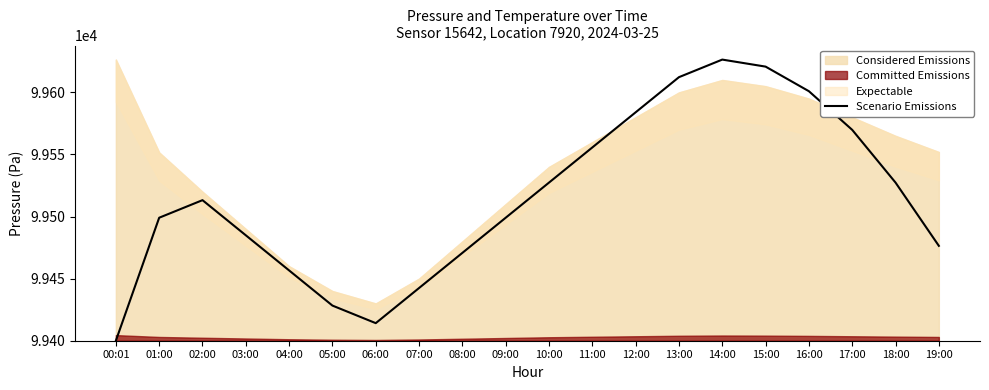

The Scenario Emissions series shows 166914.9 at 01:00. True or false?

False